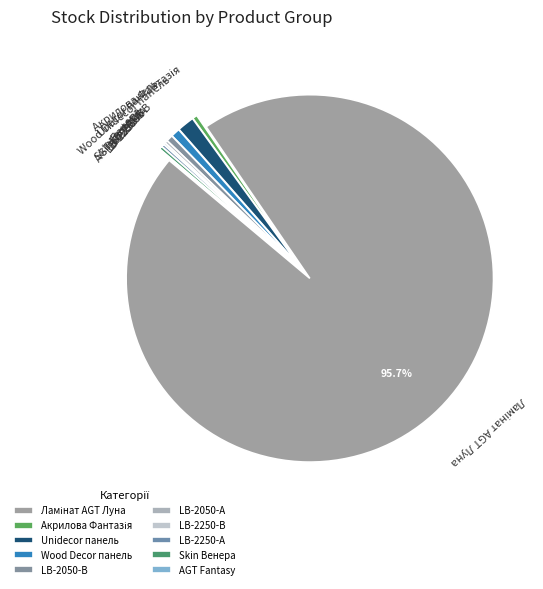

Does any single category account for the majority?

Yes